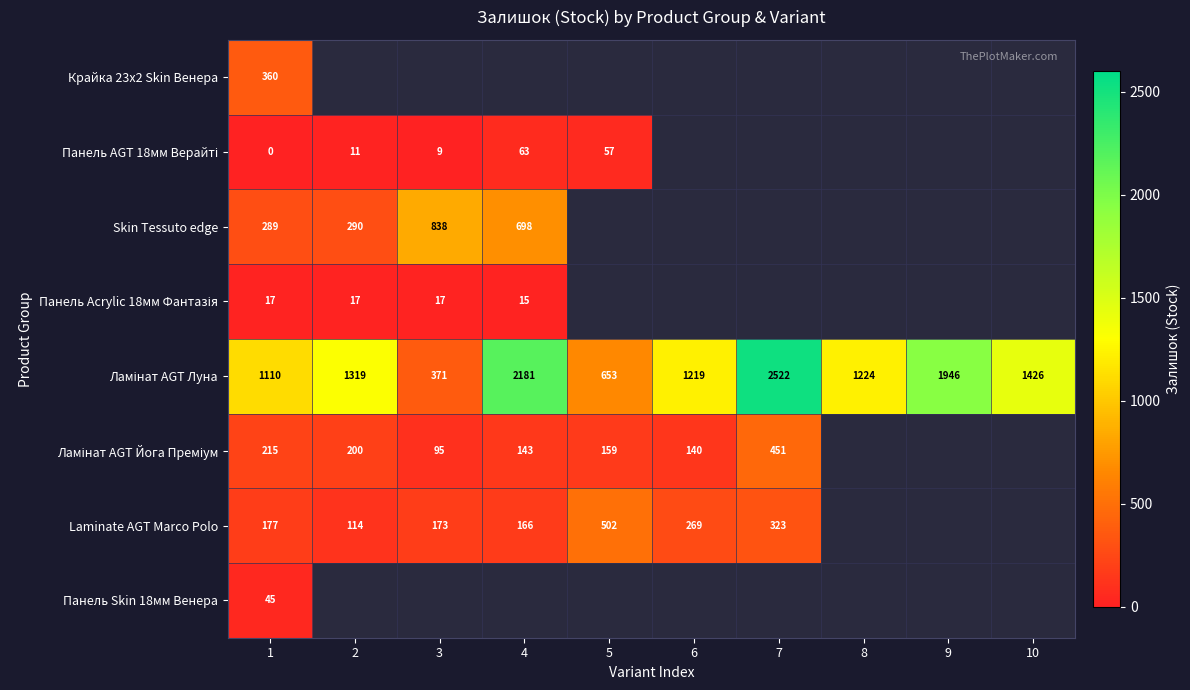

How many distinct data groups are displayed?

8